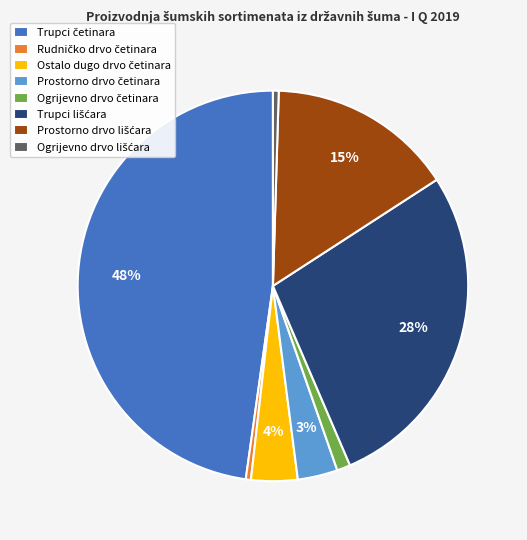

Does any single category account for the majority?

No